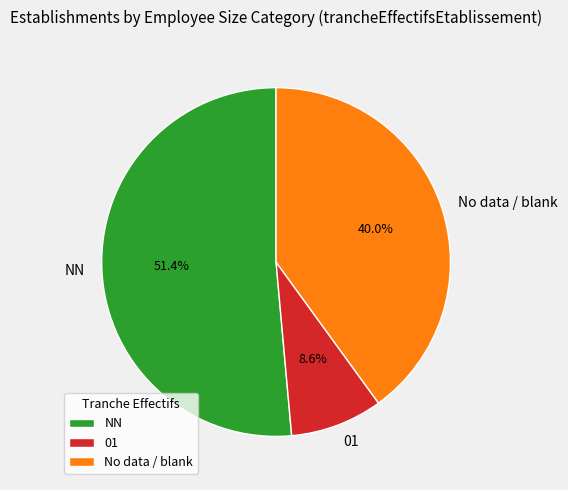

Does NN represent more than half of the total?

Yes